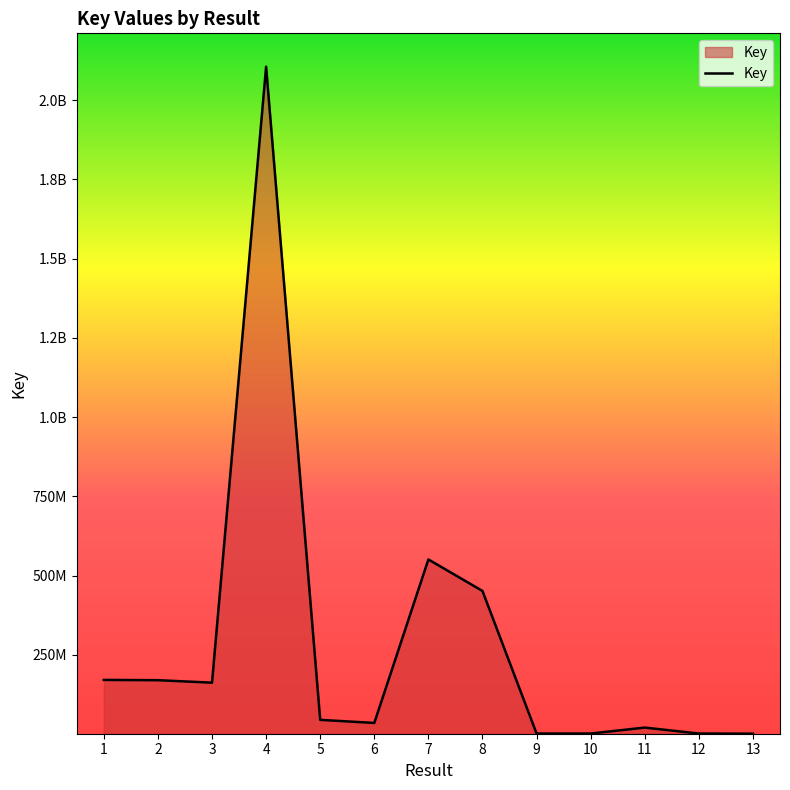

Does the chart display data point markers on the line(s)?

No